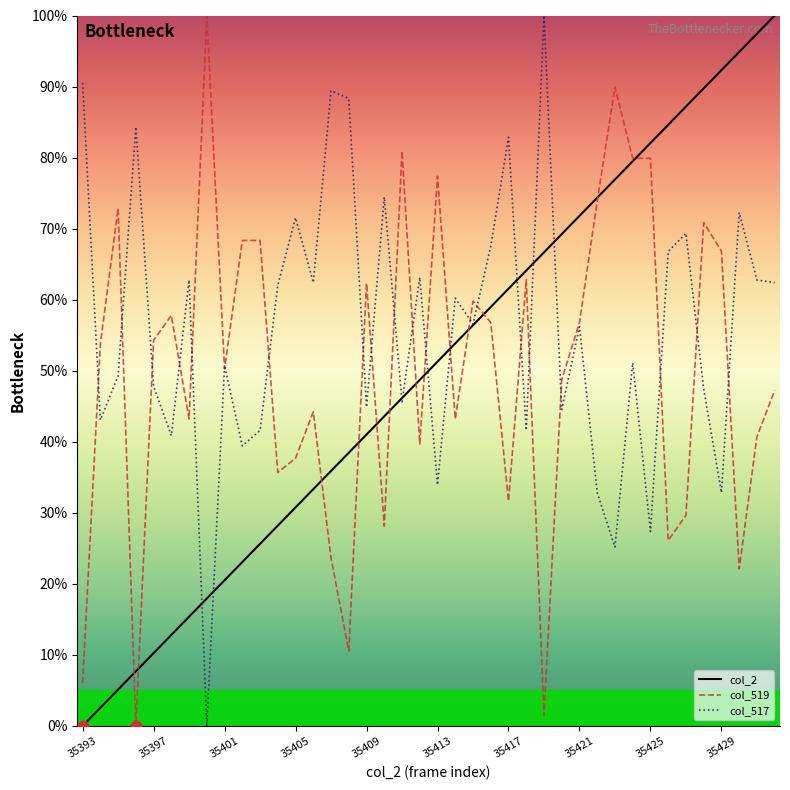

Which series has the largest total across all categories?

col_517